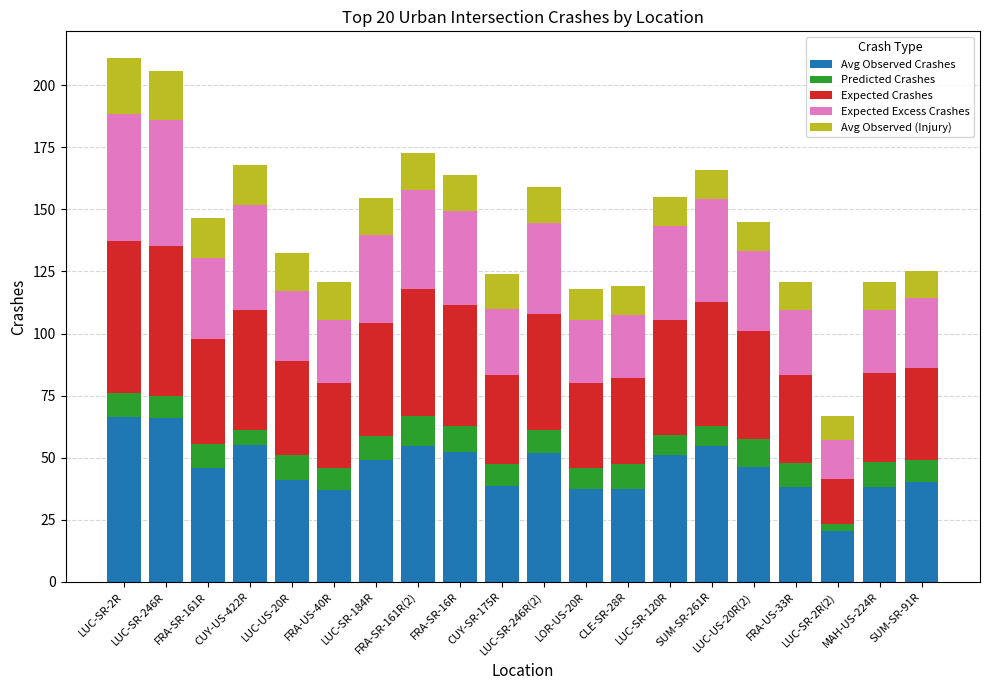

What is the total value across all series at CLE-SR-28R?

119.1